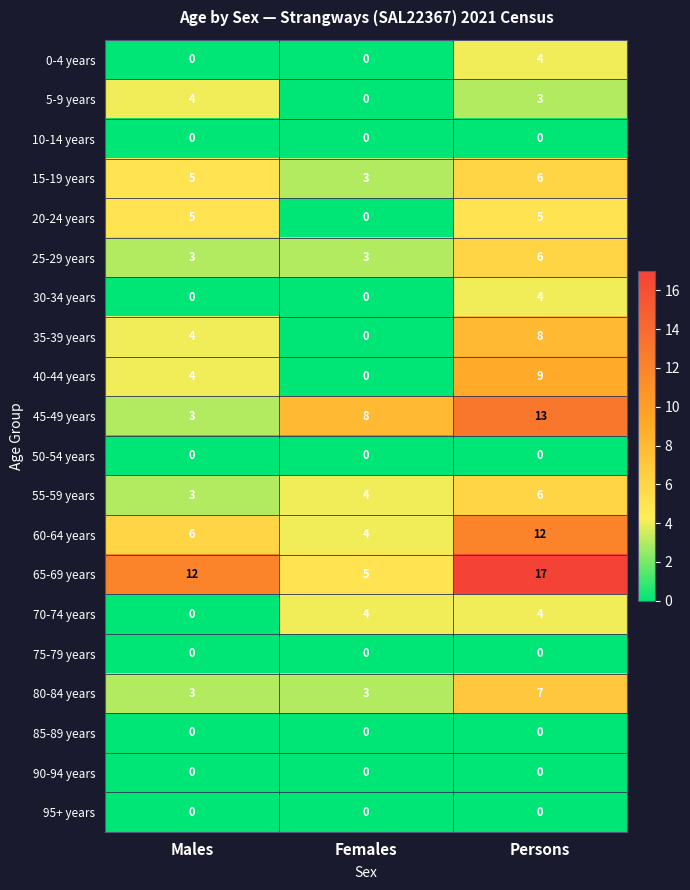

What is the greatest value displayed?

17